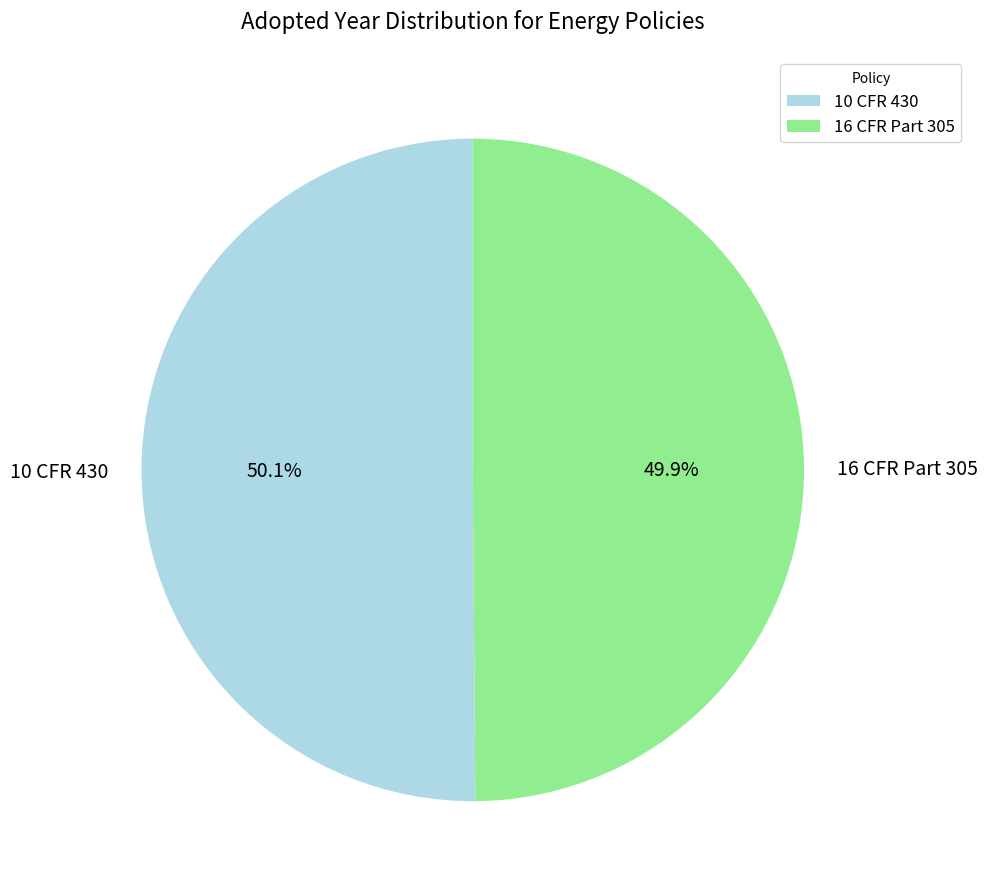

What is the total percentage of 10 CFR 430 and 16 CFR Part 305?

100.0%